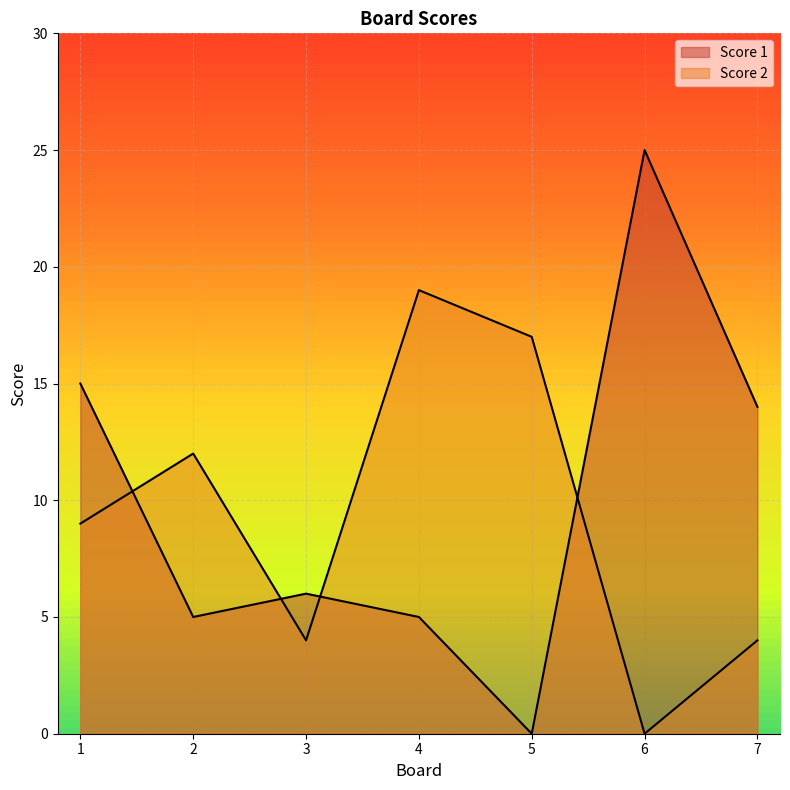

Which has a higher value, 6 or 1?

6